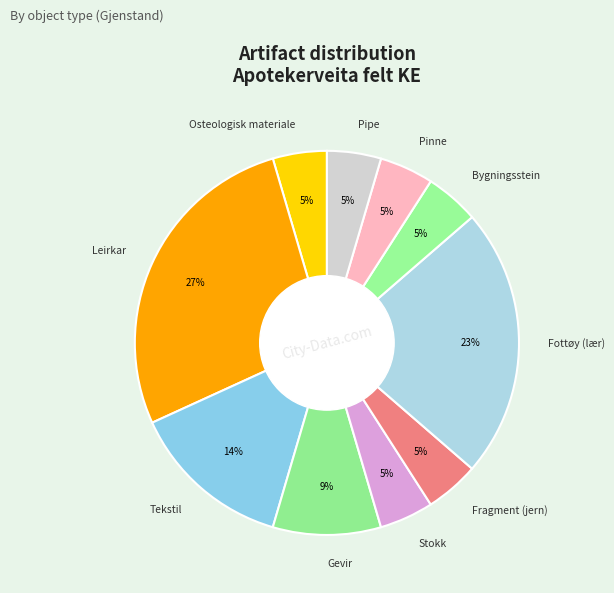

To the nearest percent, what portion does Stokk represent?

5%